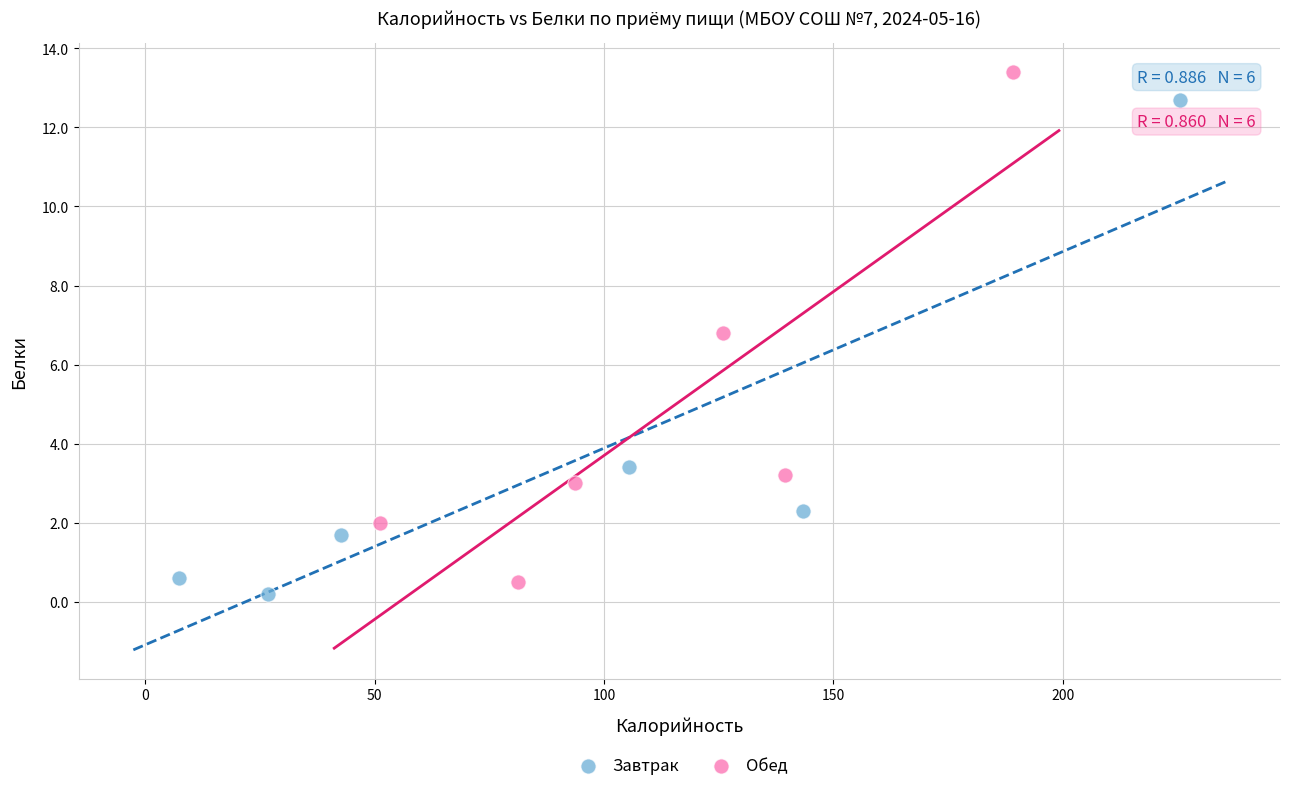

Which series reaches the maximum Y coordinate?

Обед